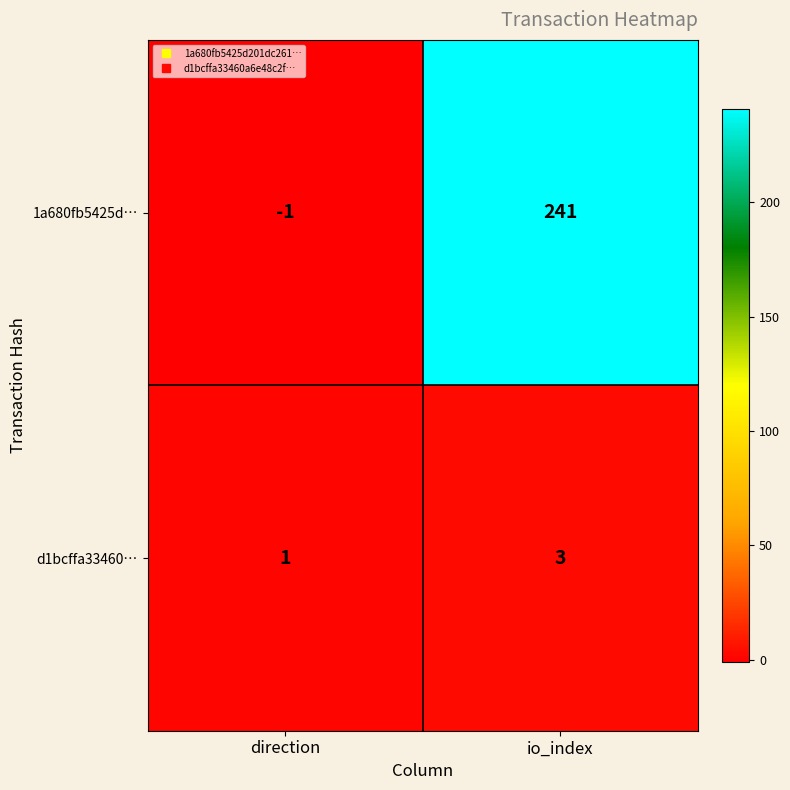

What is the difference between the maximum and minimum values in the 1a680fb5425d… series?

242